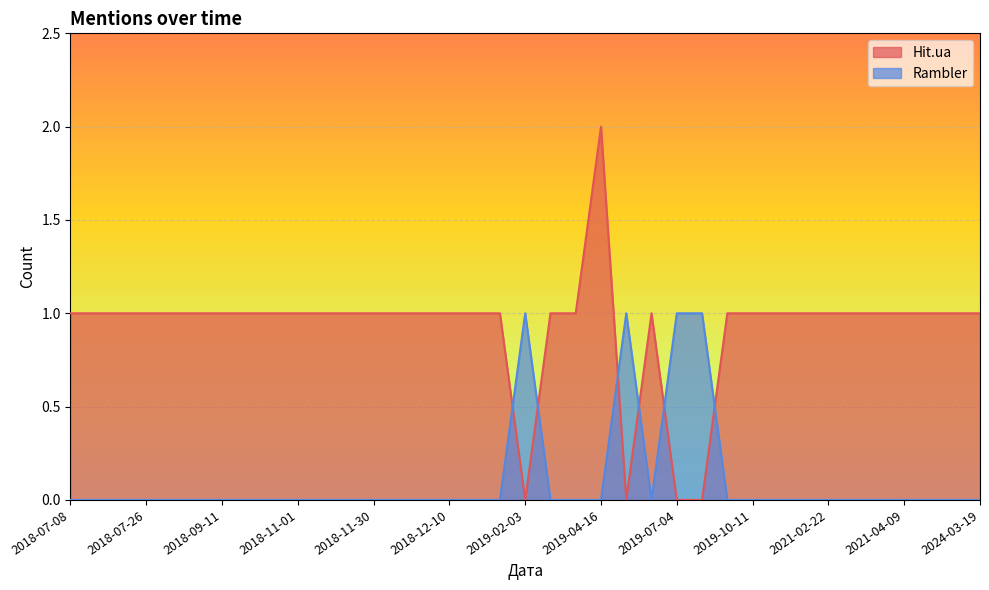

The Hit.ua series shows 0 at 2019-04-18. True or false?

True